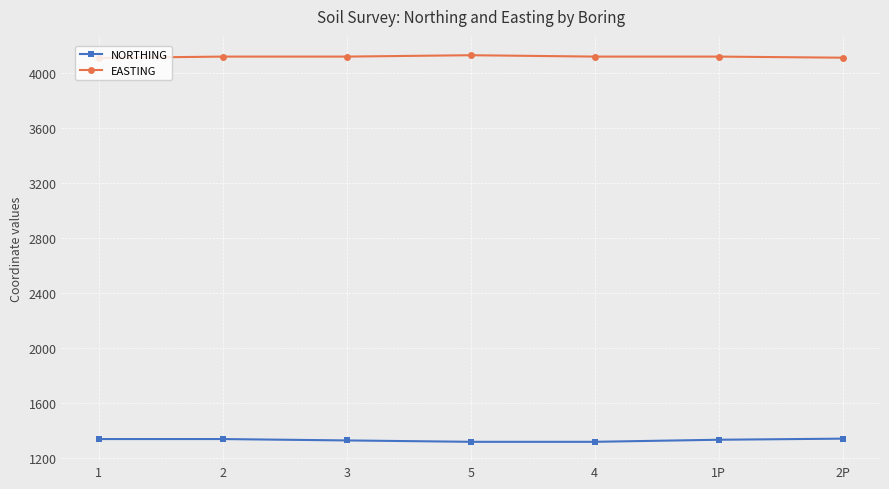

What is the difference between the highest and lowest values at 1P?

2785